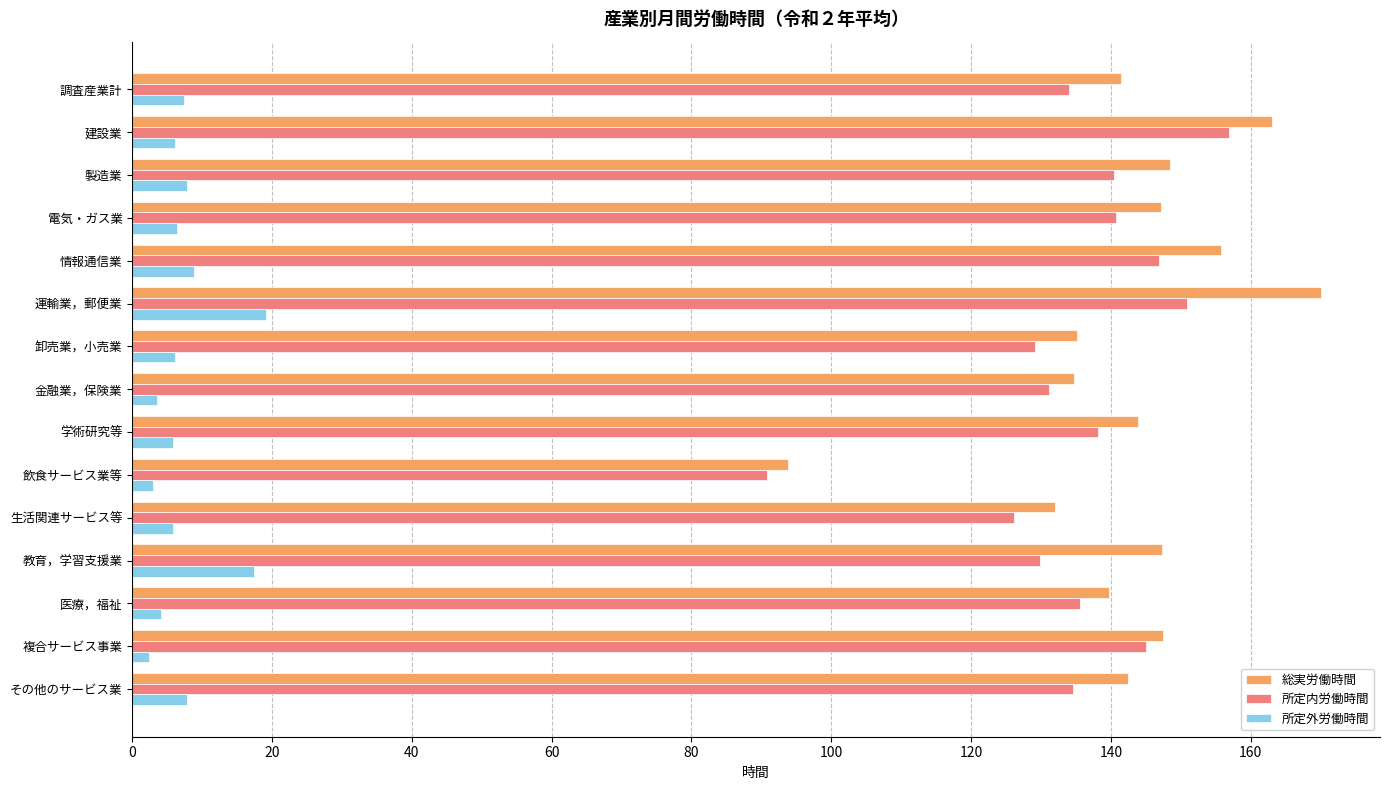

Which series has the widest spread of values?

総実労働時間